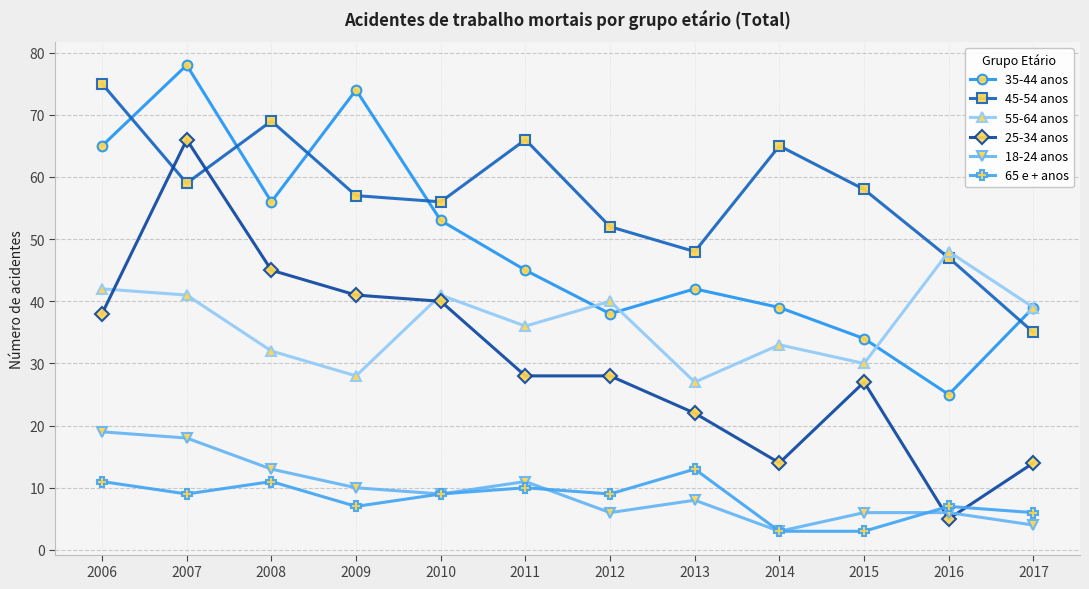

Is the value of 55-64 anos at 2014 greater than the value of 45-54 anos at 2008?

No